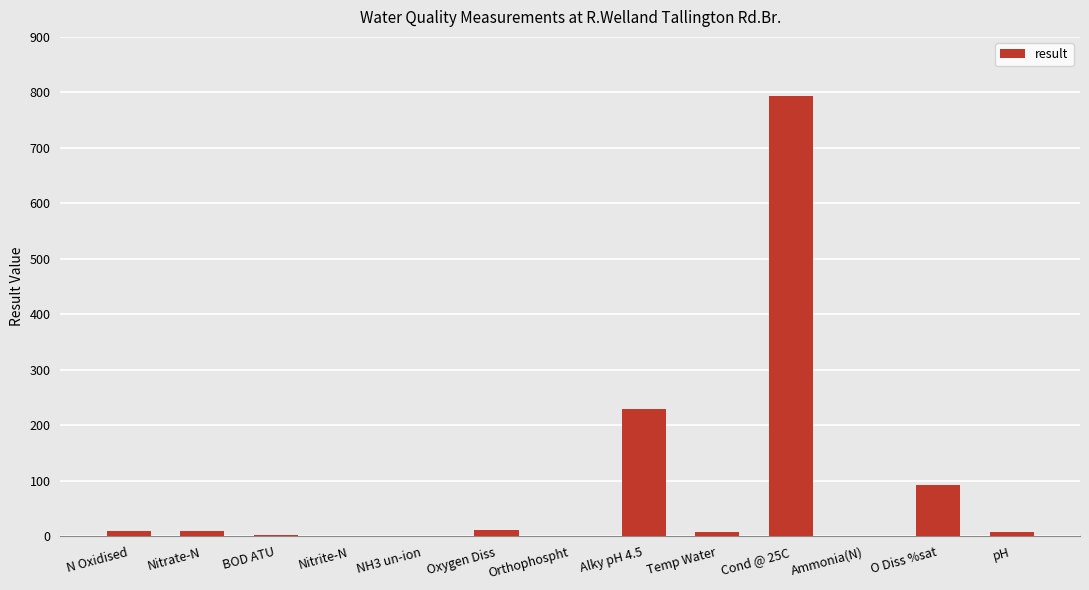

What is the difference between the values at O Diss %sat and Nitrite-N?

92.3